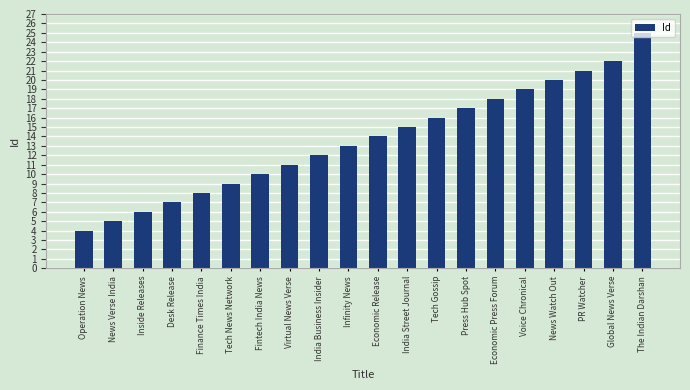

The chart shows a value of 16 at India Business Insider. True or false?

False